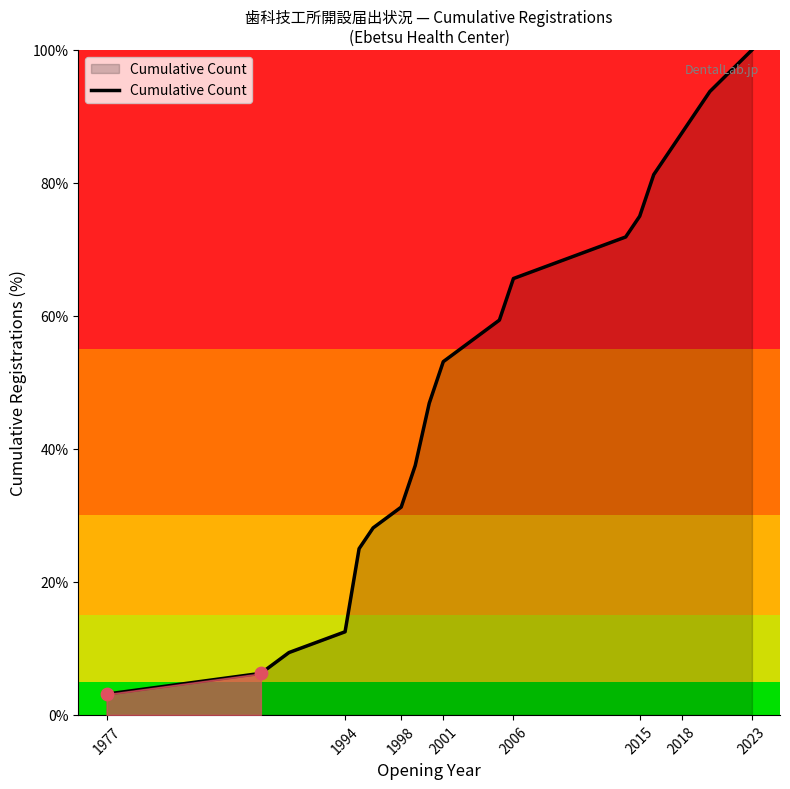

What is the smallest value displayed?

3.1